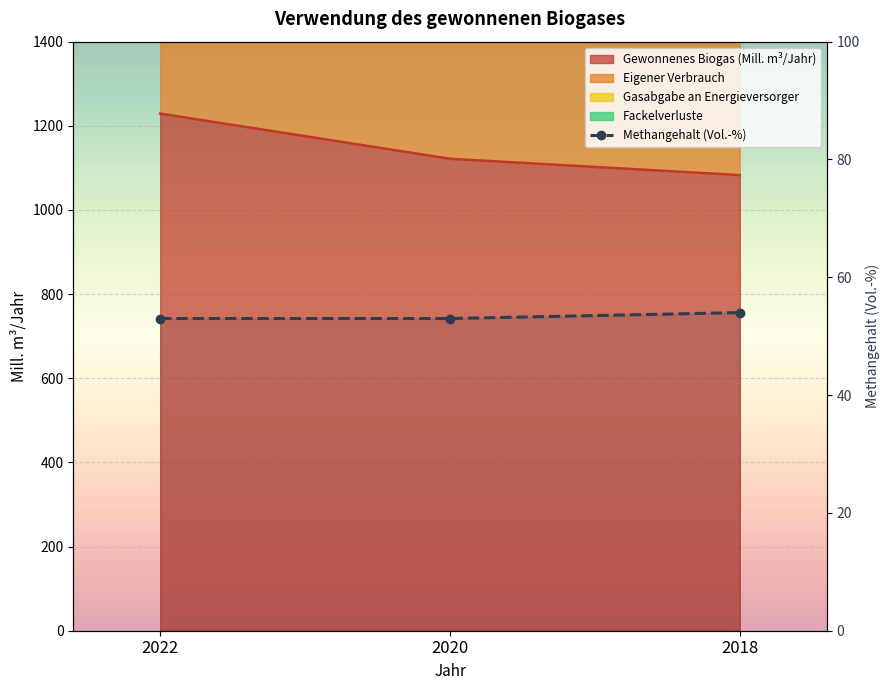

How many lines are shown in the chart?

1